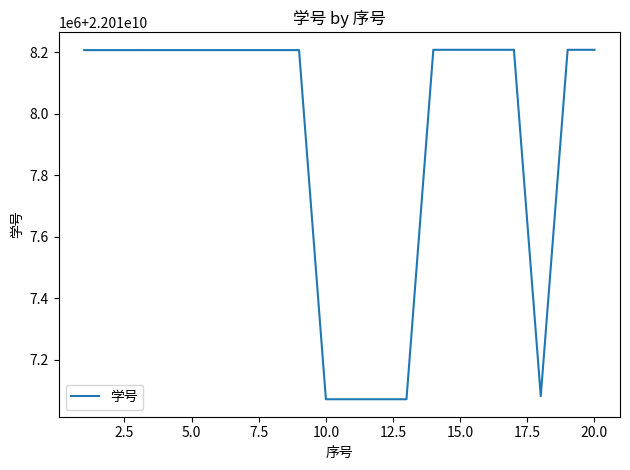

True or false: there are more than 1 points higher than both neighbors.

True